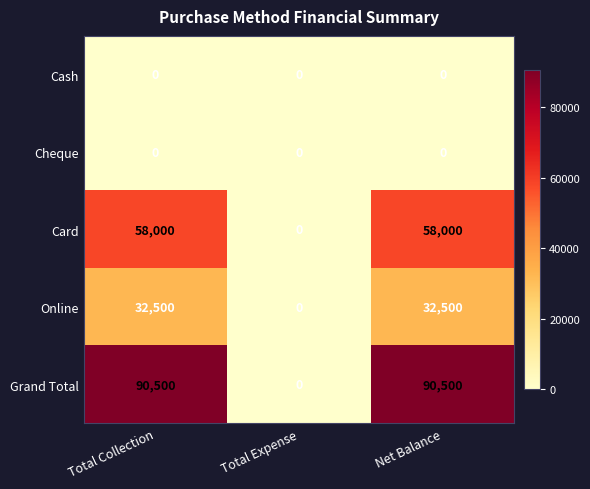

Reading right to left, what are all the values shown in this chart?

Cash: 0	0	0
Cheque: 0	0	0
Card: 58000	0	58000
Online: 32500	0	32500
Grand Total: 90500	0	90500